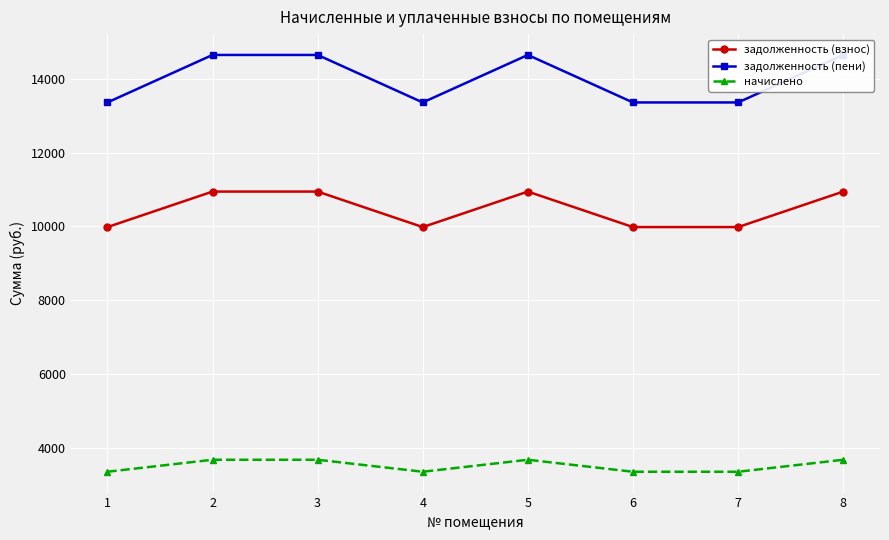

What is the approximate value of задолженность (пени) at 8?

14637.6